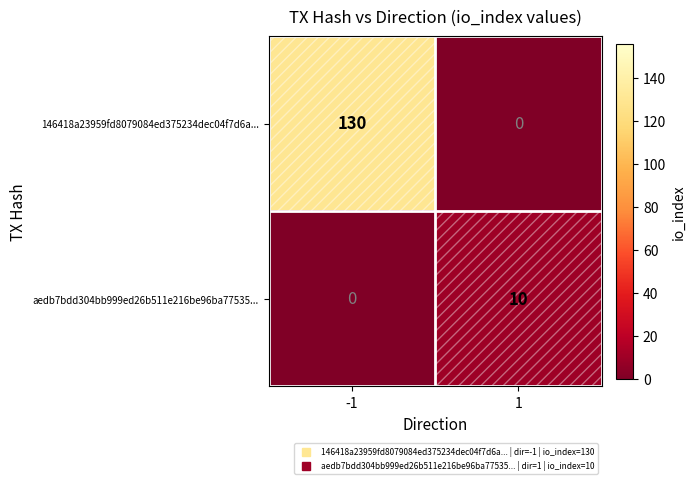

Which series has the largest total across all categories?

146418a23959fd8079084ed375234dec04f7d6a...